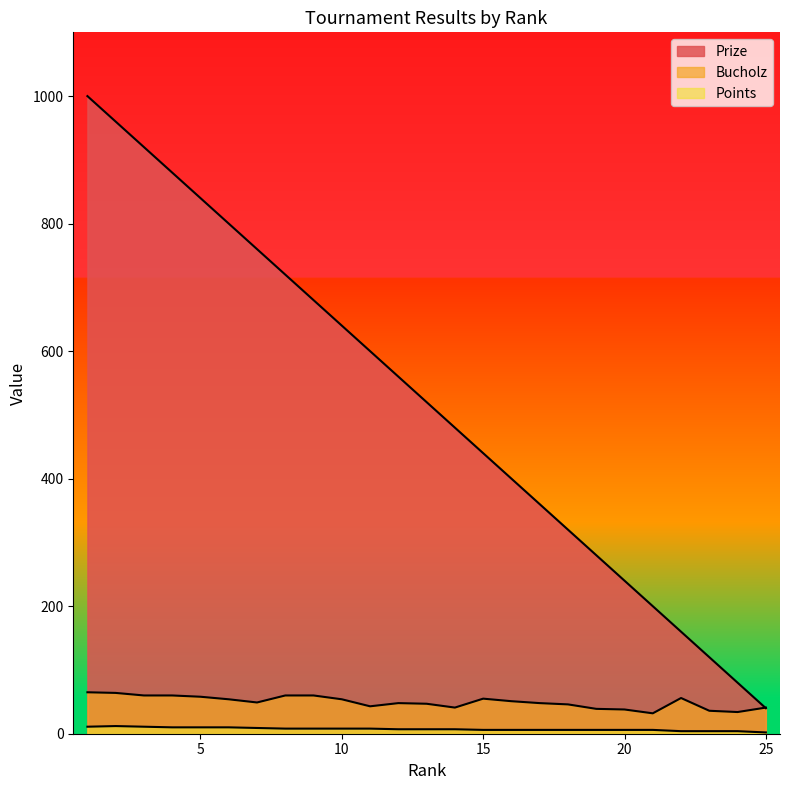

Where do Prize and Bucholz first cross each other?

24 and 25